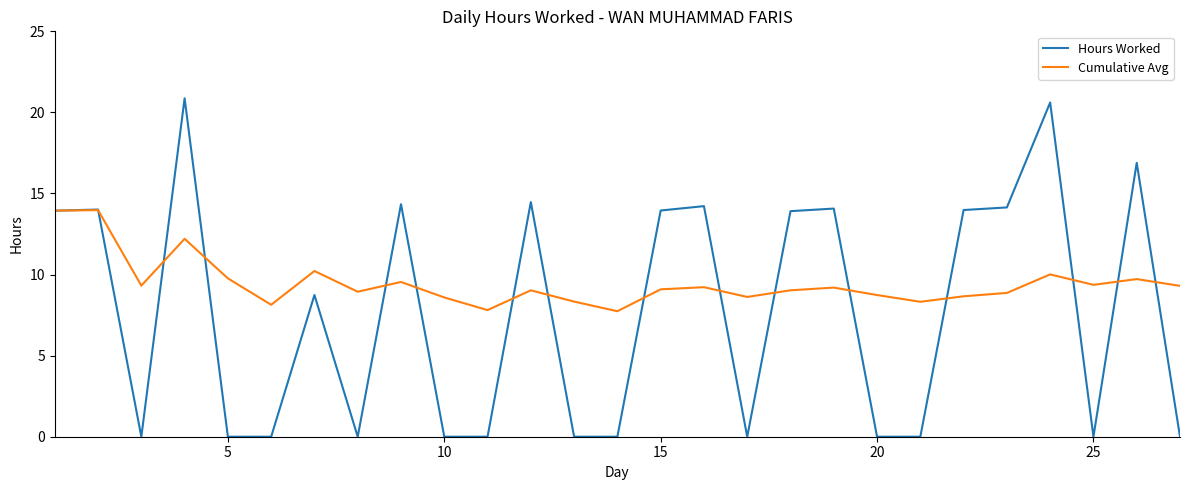

What is the difference between the maximum and second lowest values in the Hours Worked series?

20.9